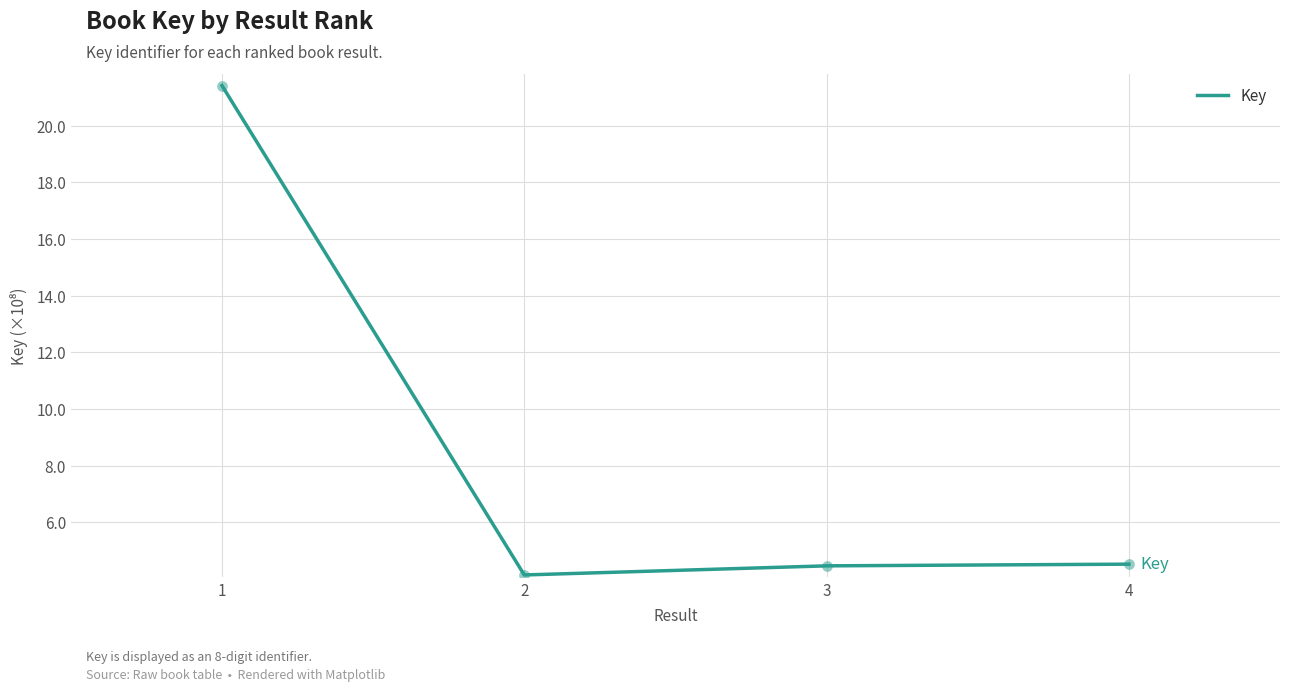

What is the ratio of the value at 1 to the value at 2?

5.2